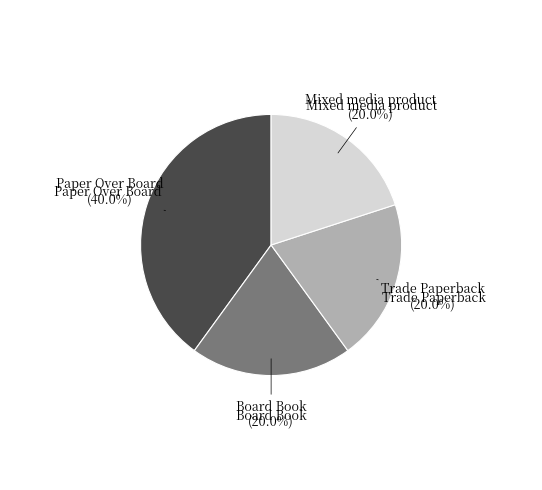

Which category has the biggest portion of the pie?

Paper Over Board